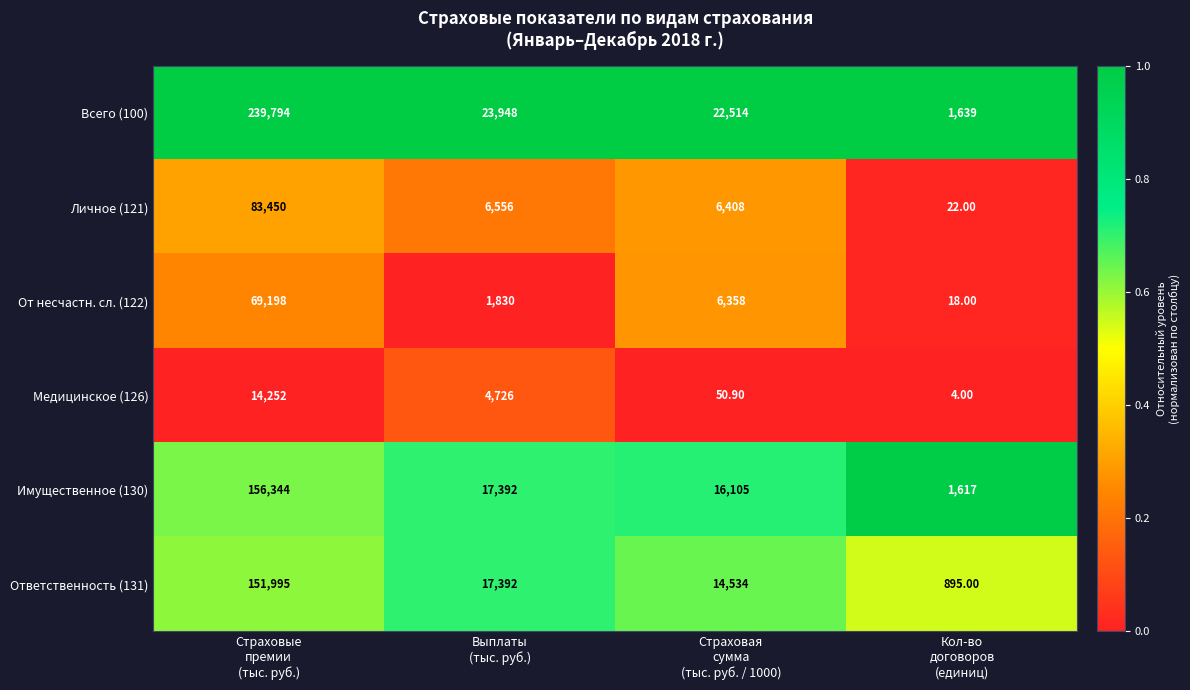

How many data points in Имущественное (130) are less than 17392?

2